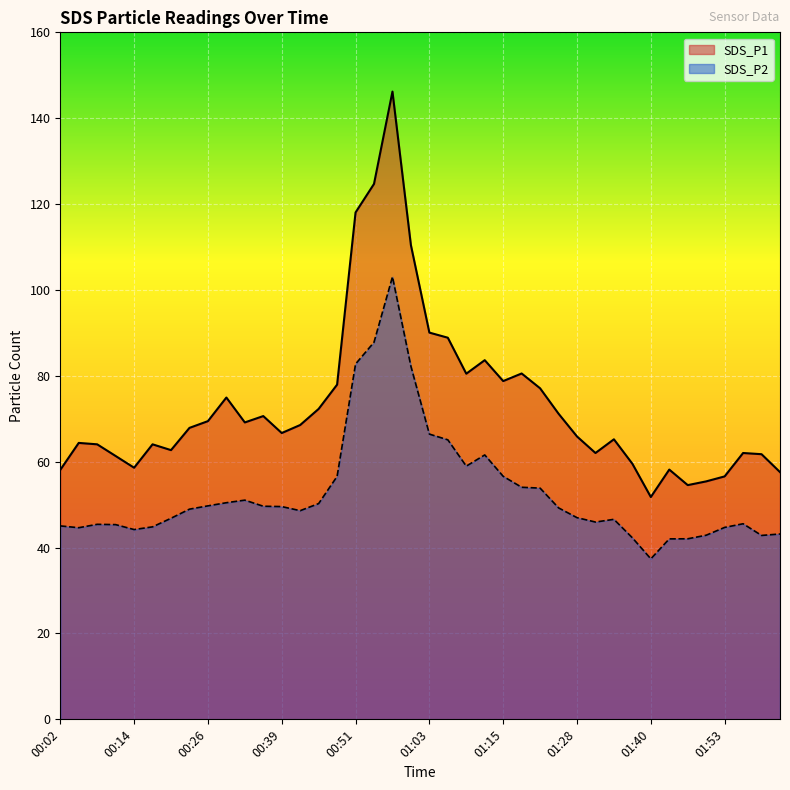

What is the minimum value shown in the chart?

37.4